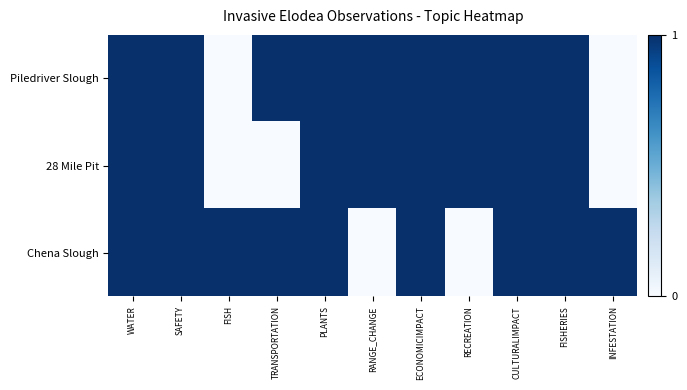

Which series has the largest range (max minus min)?

Piledriver Slough